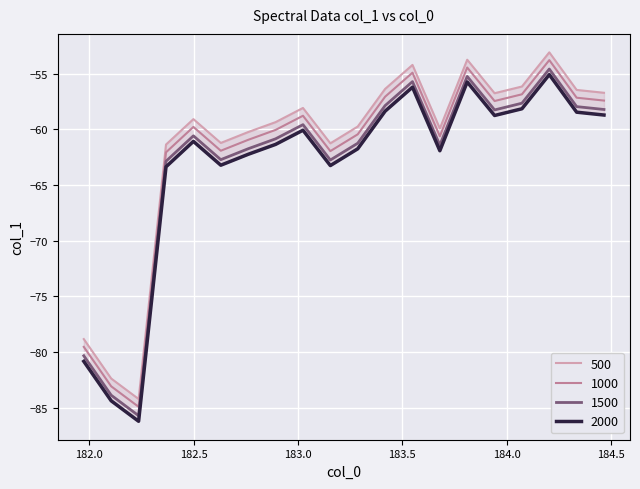

What is the value of the 2nd point from the left?

-82.4